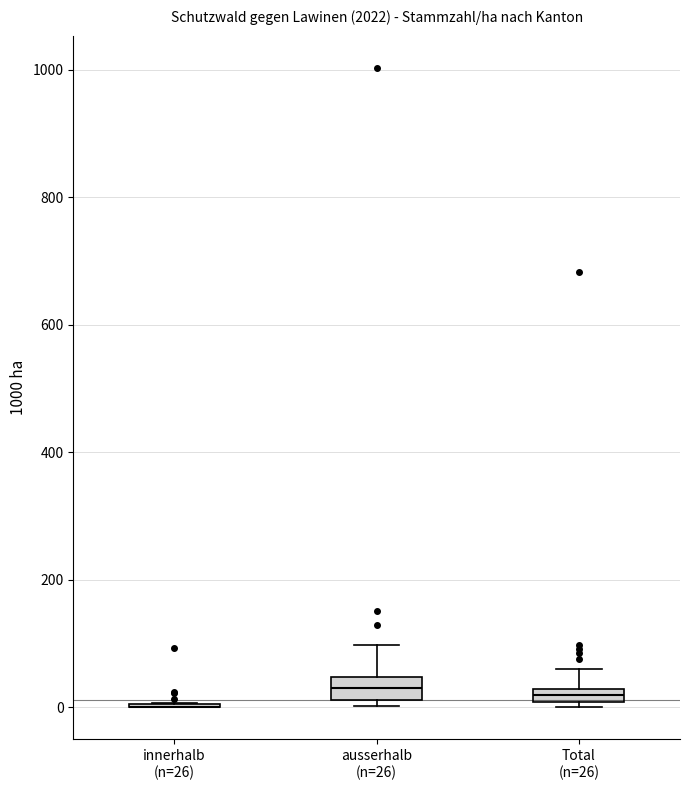

Where is the upper edge of the box for Total (n=26) on the y-axis? The values are not printed on the chart, so give them approximately, as read against the axis.

20